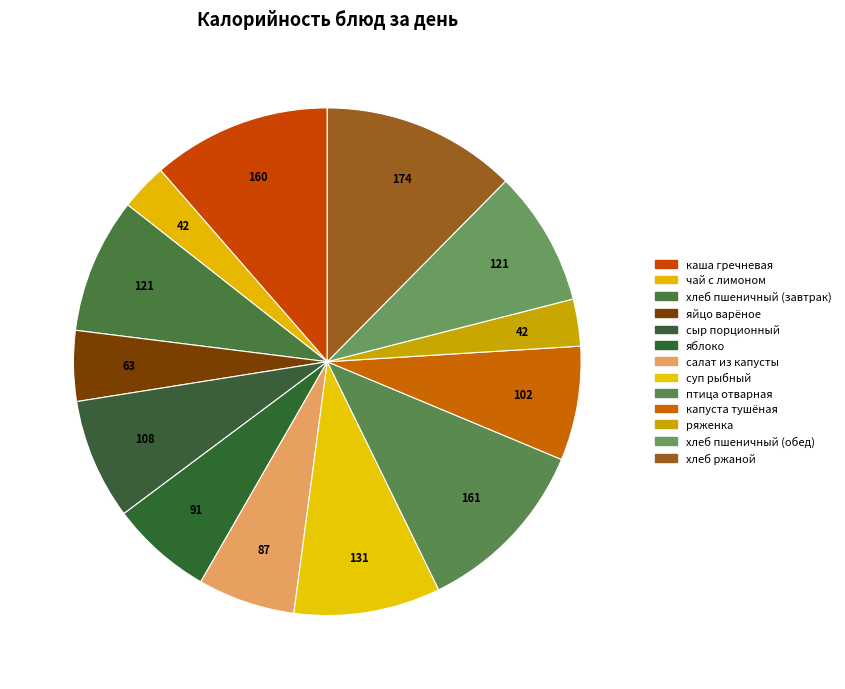

Which category has the biggest portion of the pie?

хлеб ржаной